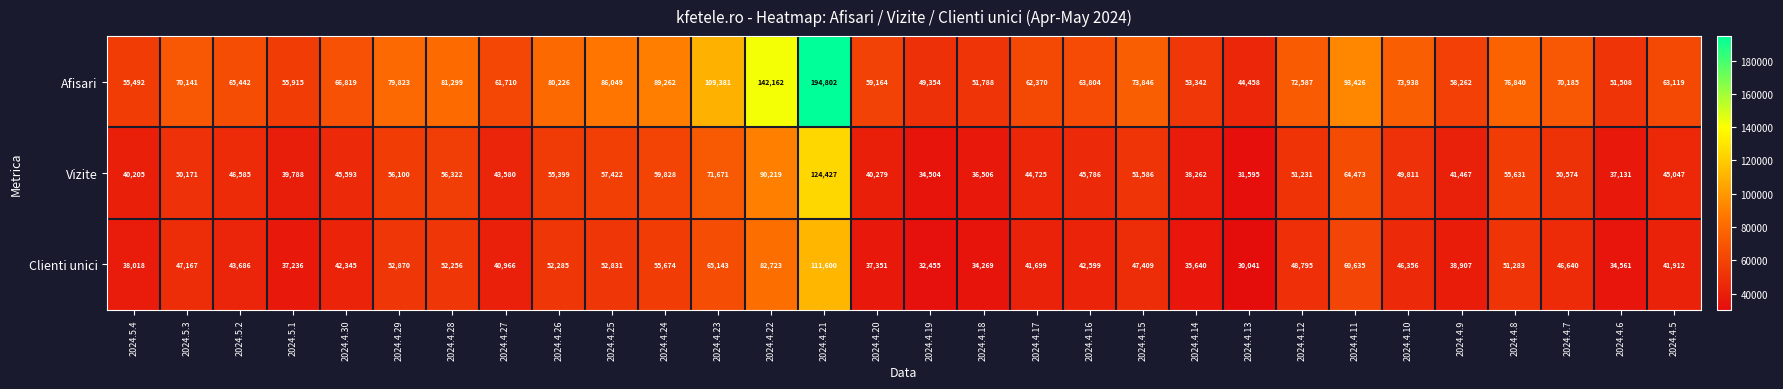

Which series changed the most between 2024.4.21 and 2024.4.16?

Afisari